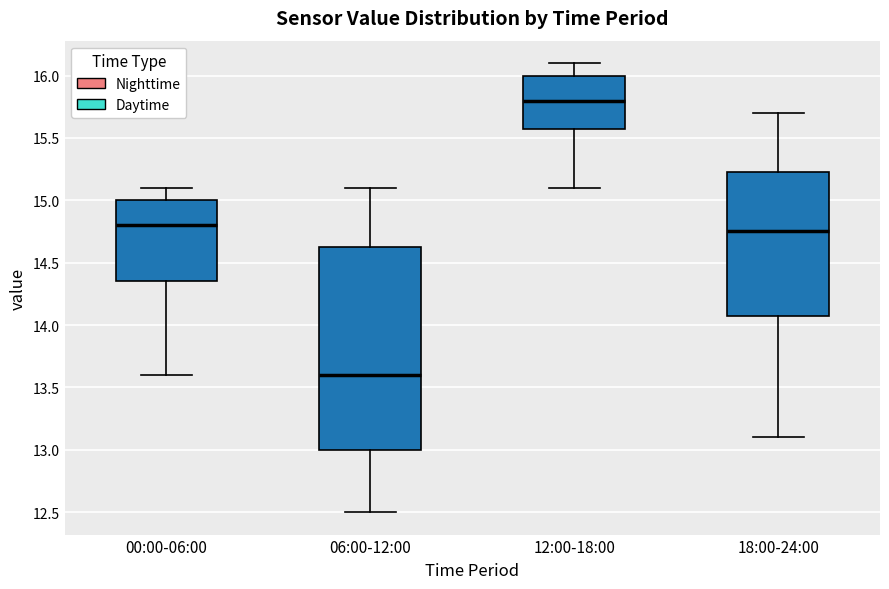

Reading left to right, transcribe this box plot: for each box, give where its median line is, the range the box spans, and where its two whiskers end, as read against the y-axis. The values are not printed on the chart, so give them approximately, as read against the axis.

00:00-06:00: median 14.80, box 14.35 to 15.00, whiskers 13.60 to 15.10
06:00-12:00: median 13.60, box 13.00 to 14.65, whiskers 12.50 to 15.10
12:00-18:00: median 15.80, box 15.60 to 16.00, whiskers 15.10 to 16.10
18:00-24:00: median 14.75, box 14.10 to 15.25, whiskers 13.10 to 15.70